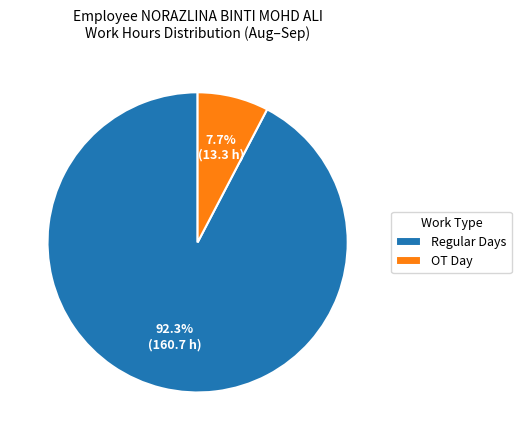

Is there any slice that represents more than half of the pie?

Yes